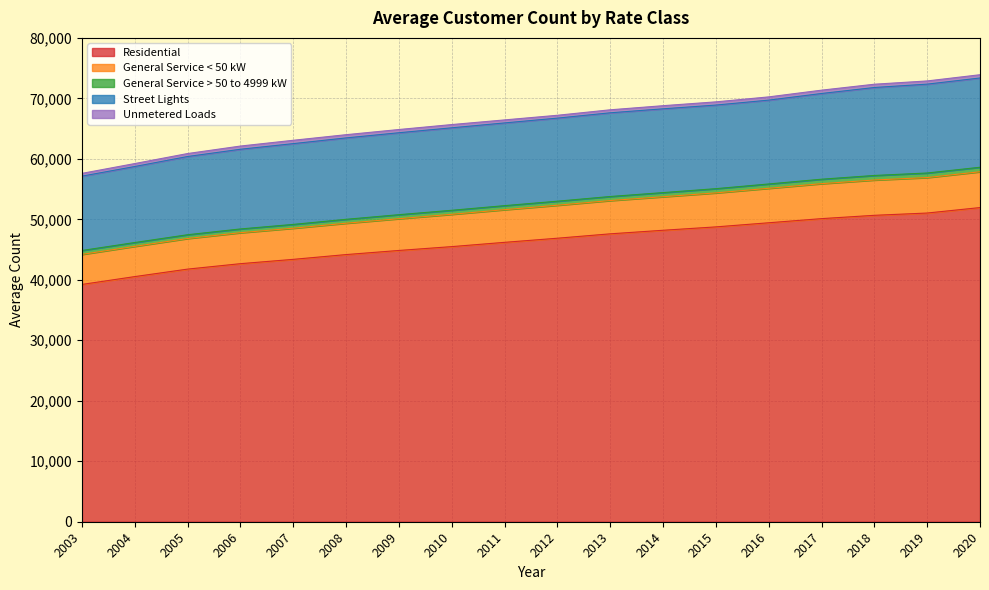

Which series has the largest total across all categories?

Residential